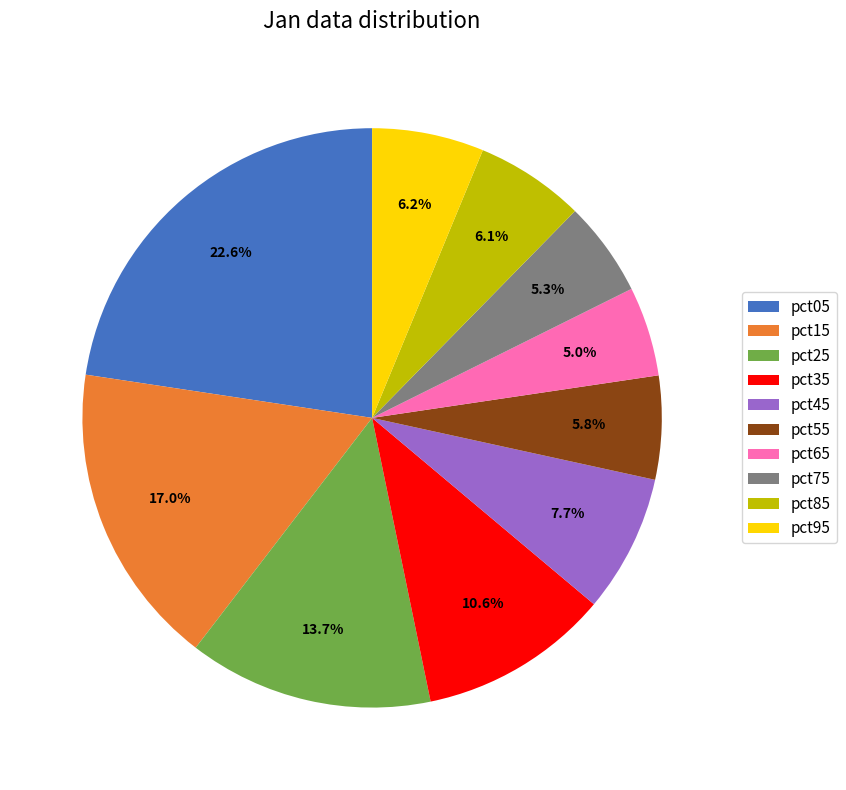

Is the sum of pct35 and pct75 greater than half?

No